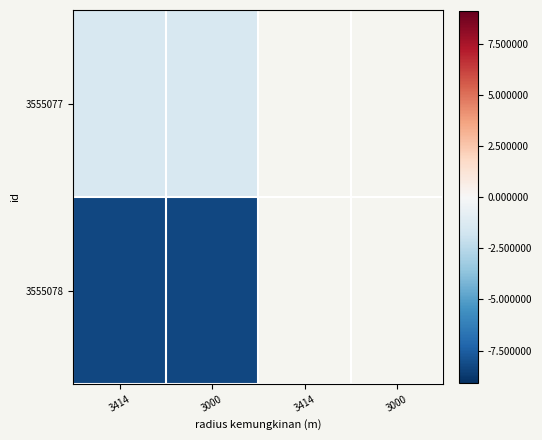

What is the spread (max minus min) of values at 3000?

6.8